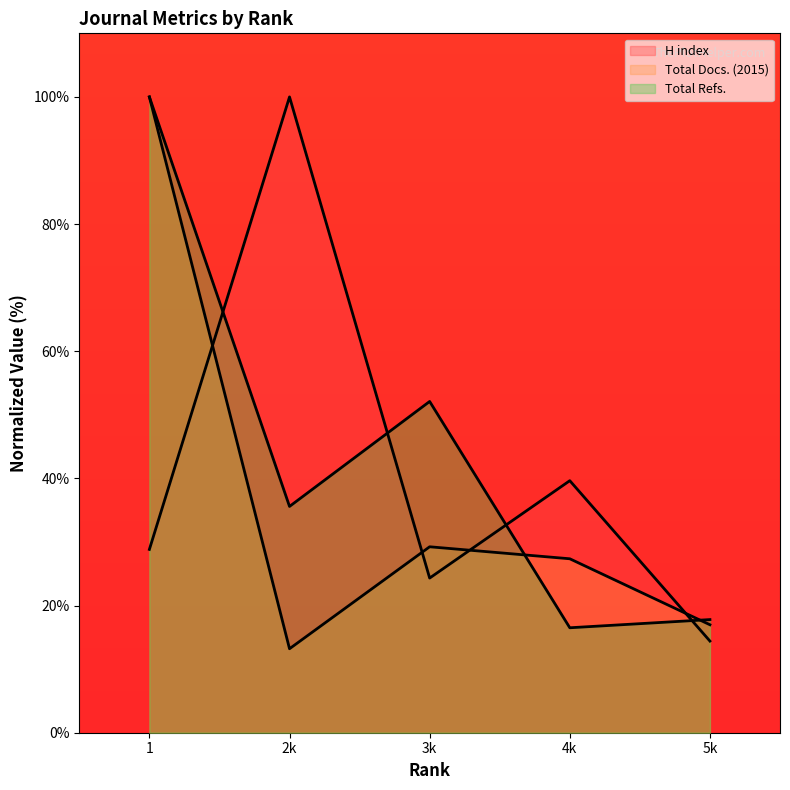

How many data points does each series have?

5